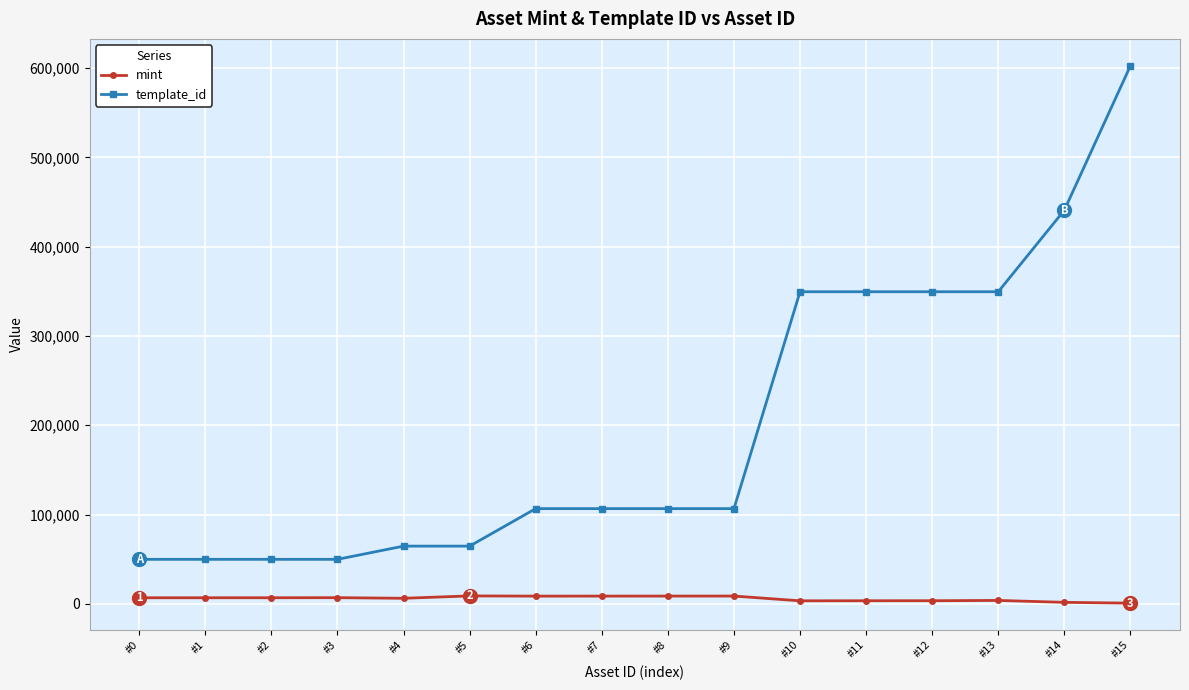

True or false: mint has a value of 8733 at #9.

True